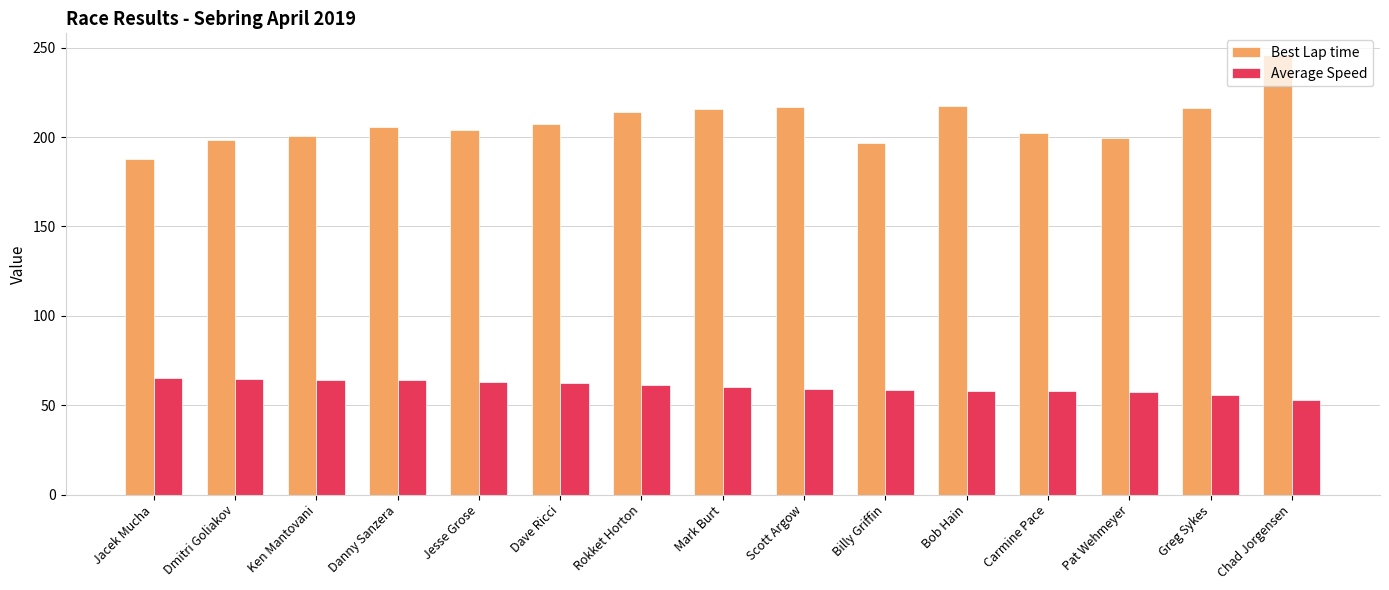

What is the difference between the highest and lowest values at Chad Jorgensen?

192.7